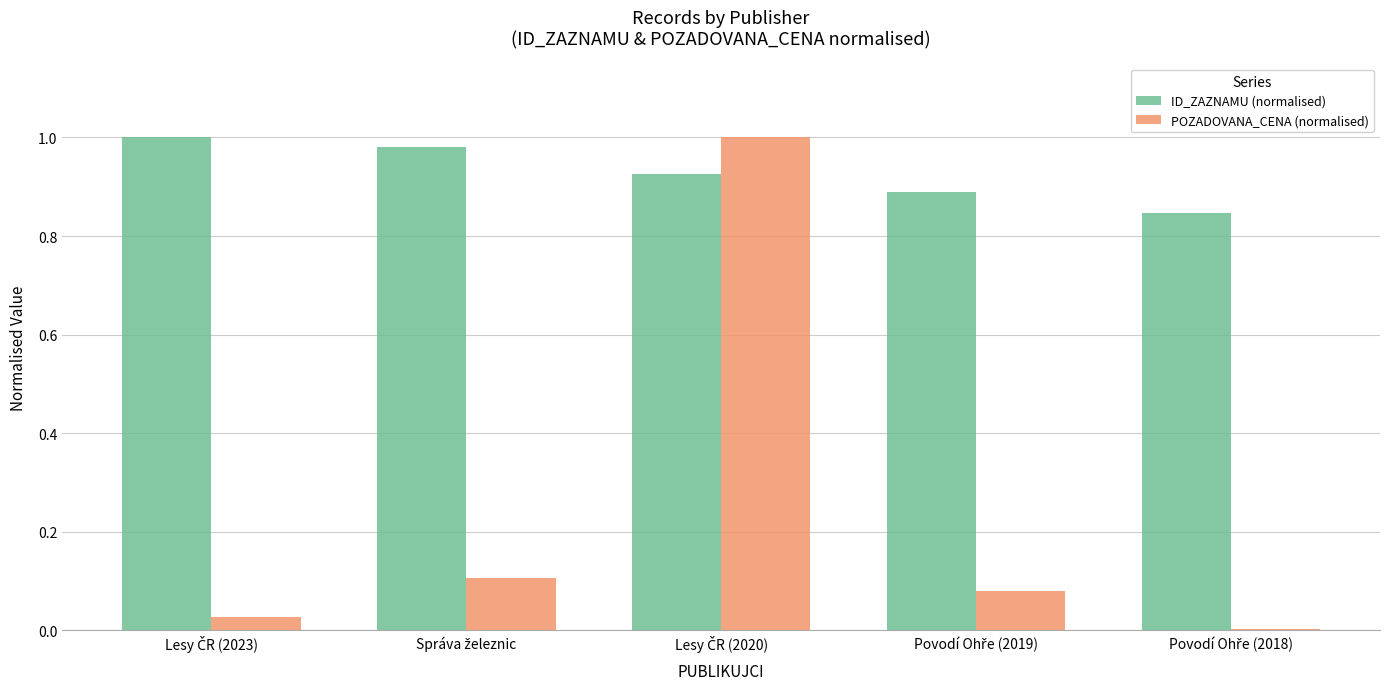

Which series has the largest range (max minus min)?

POZADOVANA_CENA (normalised)